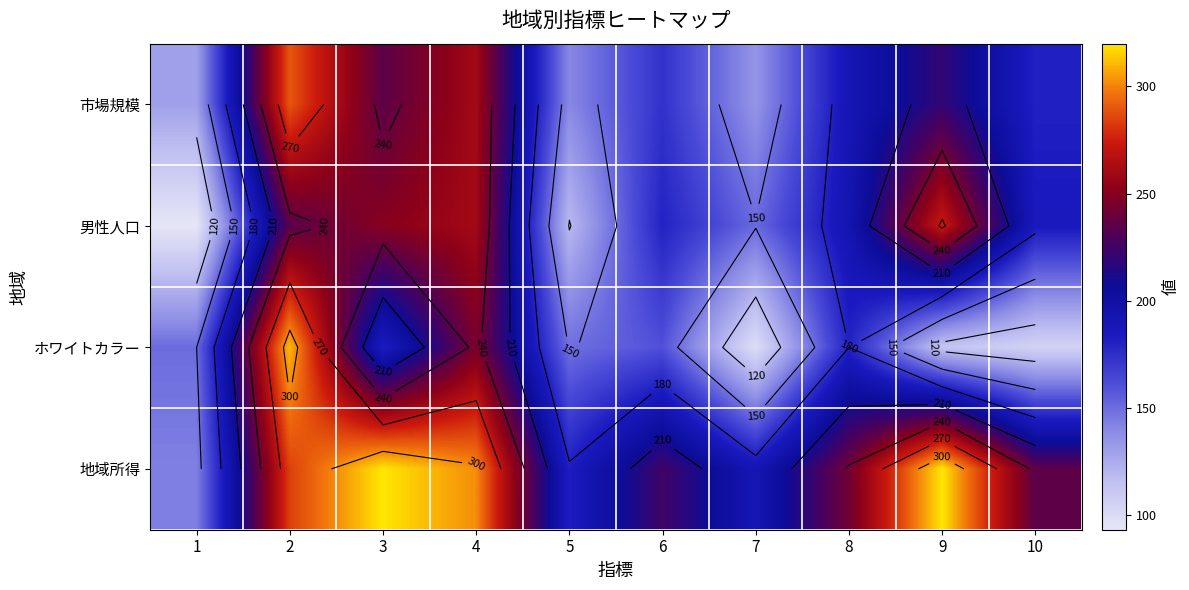

How many series are shown in this chart?

4